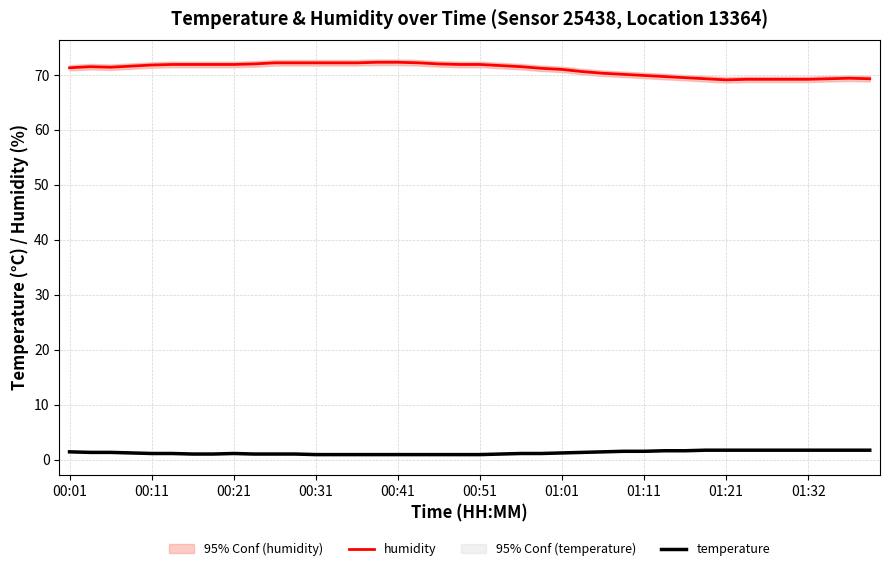

What is the label of the 29th point from the right?

11